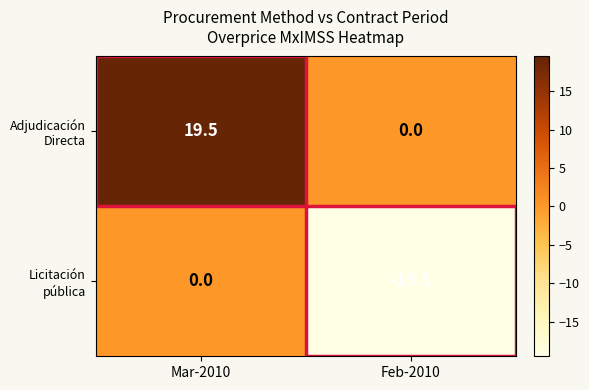

What is the total value across all series at Feb-2010?

-19.5